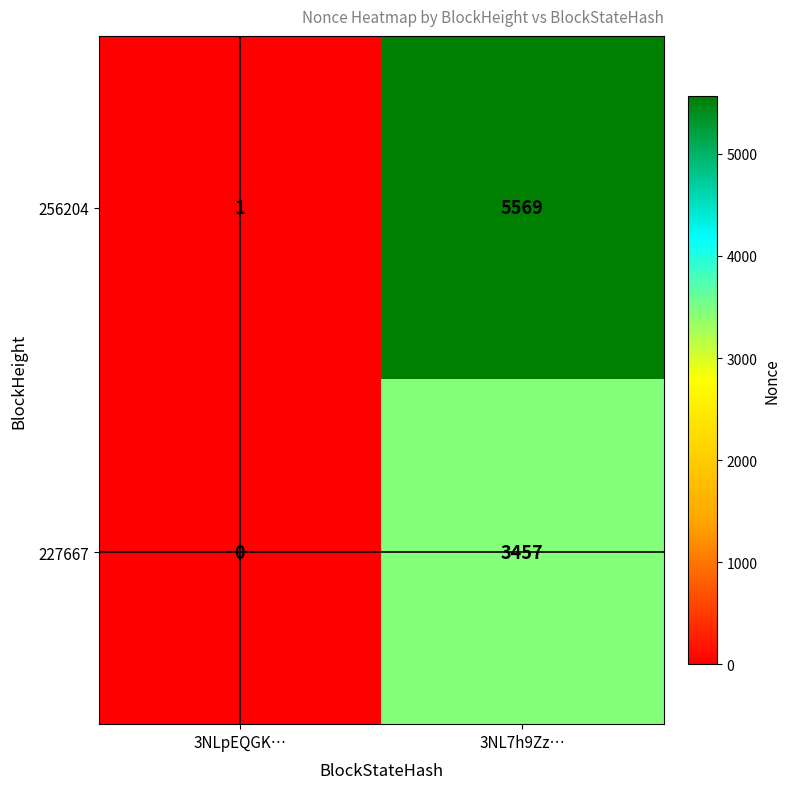

Reading left to right, list all the values displayed in this chart.

256204: 3NLpEQGK…=1	3NL7h9Zz…=5569
227667: 3NLpEQGK…=0	3NL7h9Zz…=3457